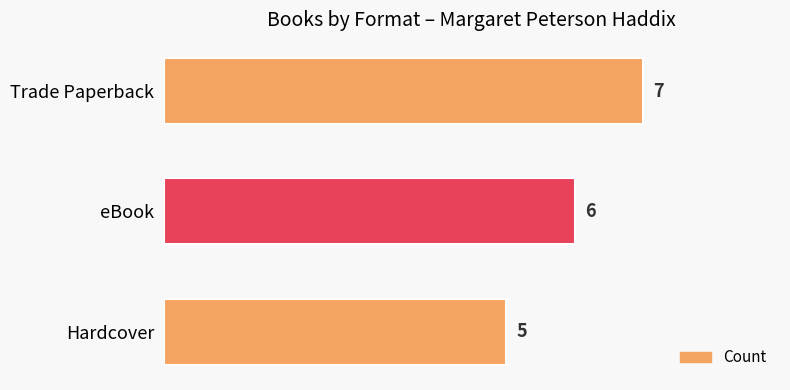

Rank the categories by value from lowest to highest.

Hardcover, eBook, Trade Paperback